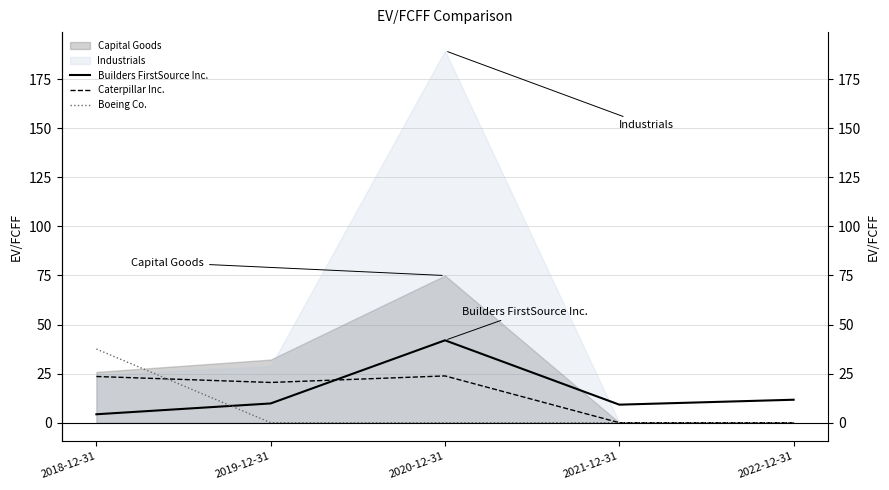

What is the sum of the Caterpillar Inc. values at 2021-12-31 and 2018-12-31?

23.5